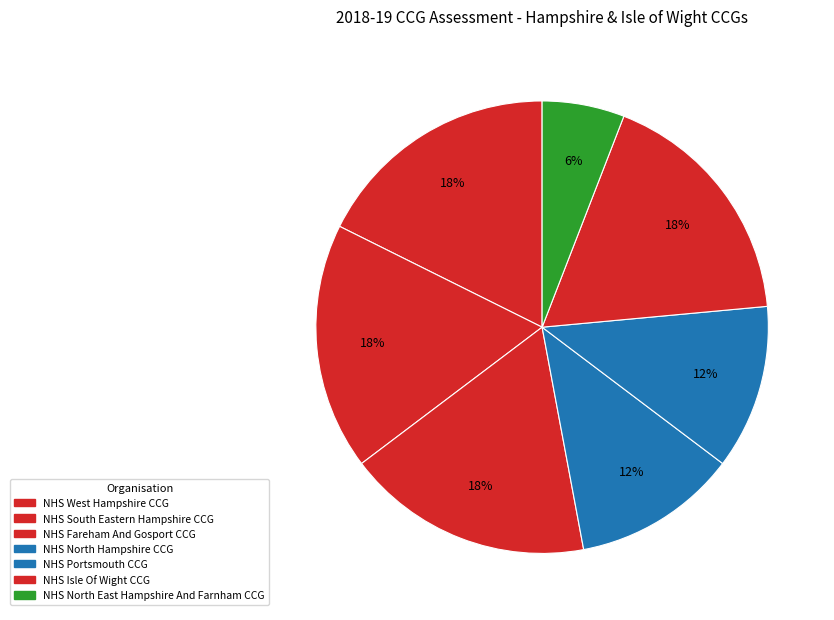

How many slices are in this pie chart?

7